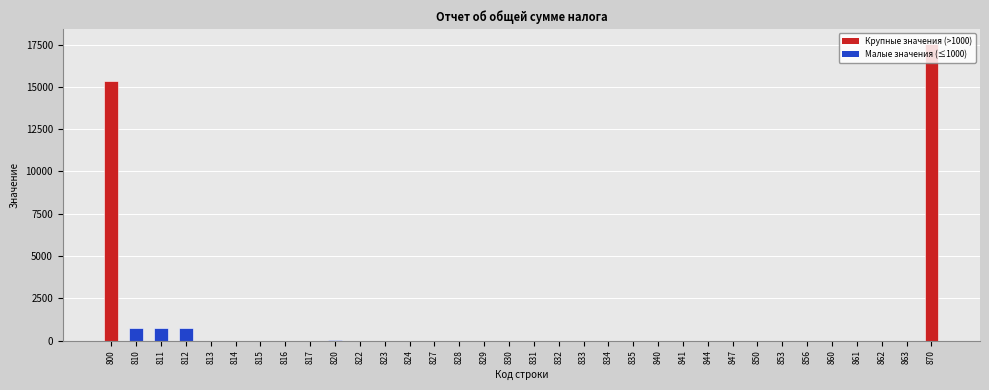

Are the bars grouped side by side (vs. stacked)?

No